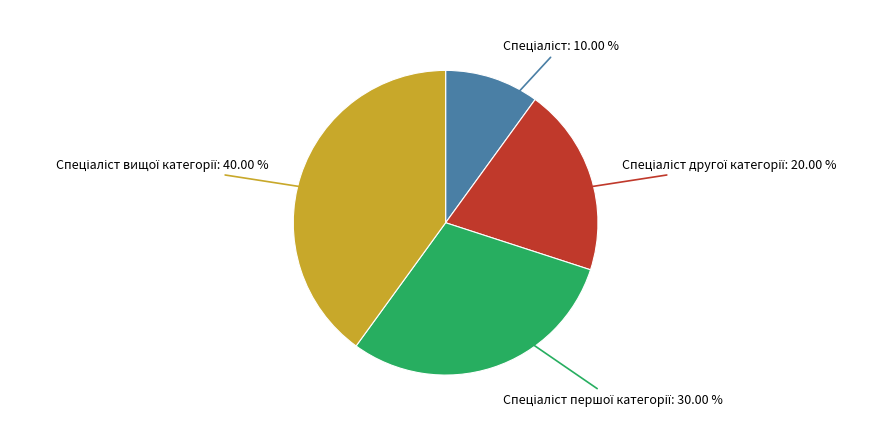

Is there any slice that represents more than half of the pie?

No